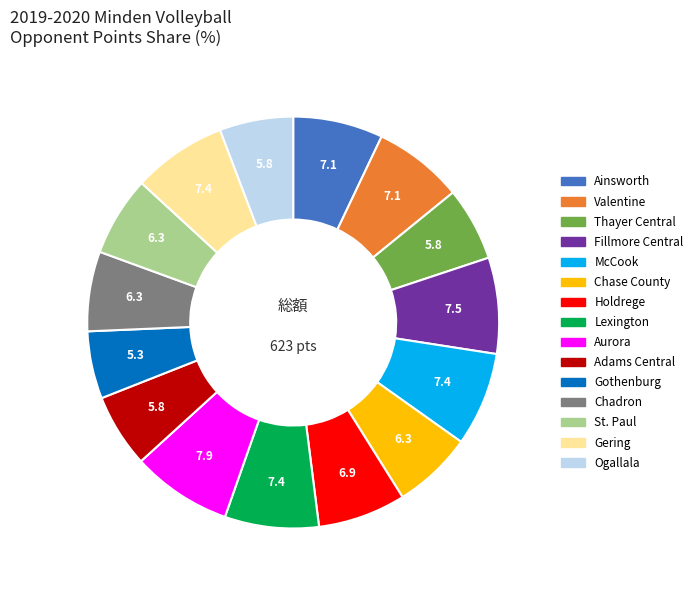

How many segments does this pie chart have?

15